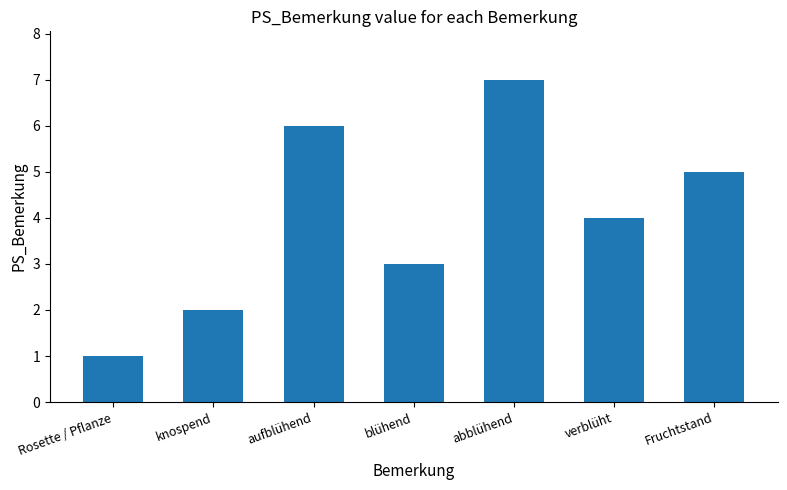

True or false: the data shows 7 at abblühend.

True